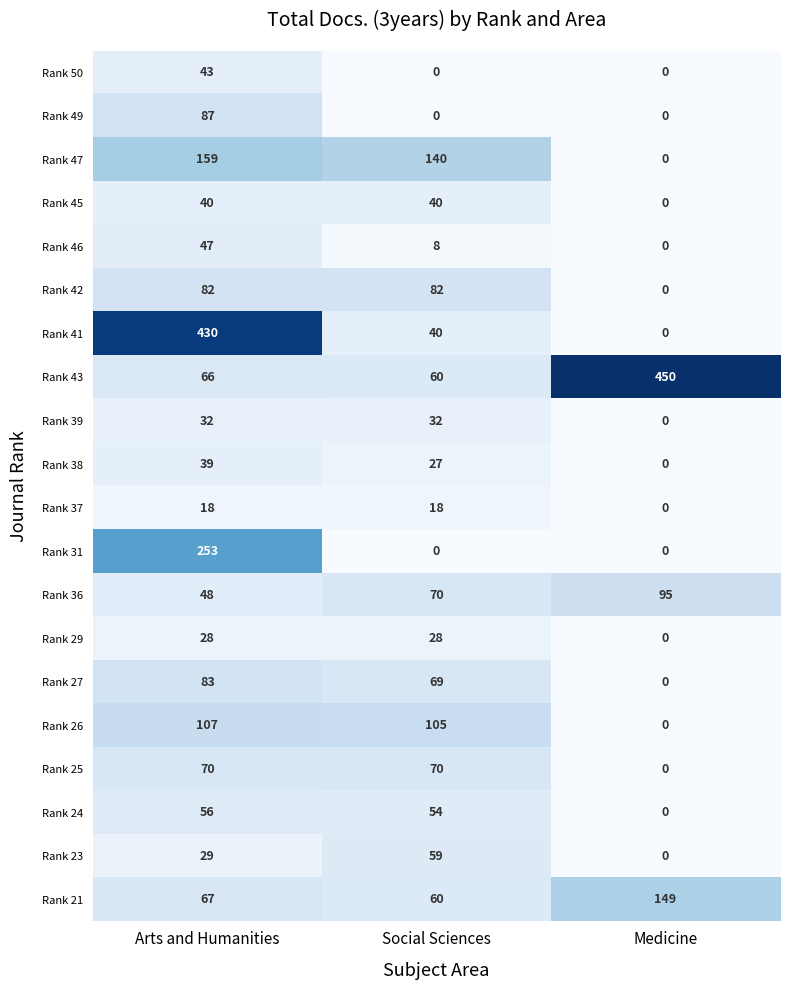

Rank the series by their maximum value, from lowest to highest.

Rank 37, Rank 29, Rank 39, Rank 38, Rank 45, Rank 50, Rank 46, Rank 24, Rank 23, Rank 25, Rank 42, Rank 27, Rank 49, Rank 36, Rank 26, Rank 21, Rank 47, Rank 31, Rank 41, Rank 43